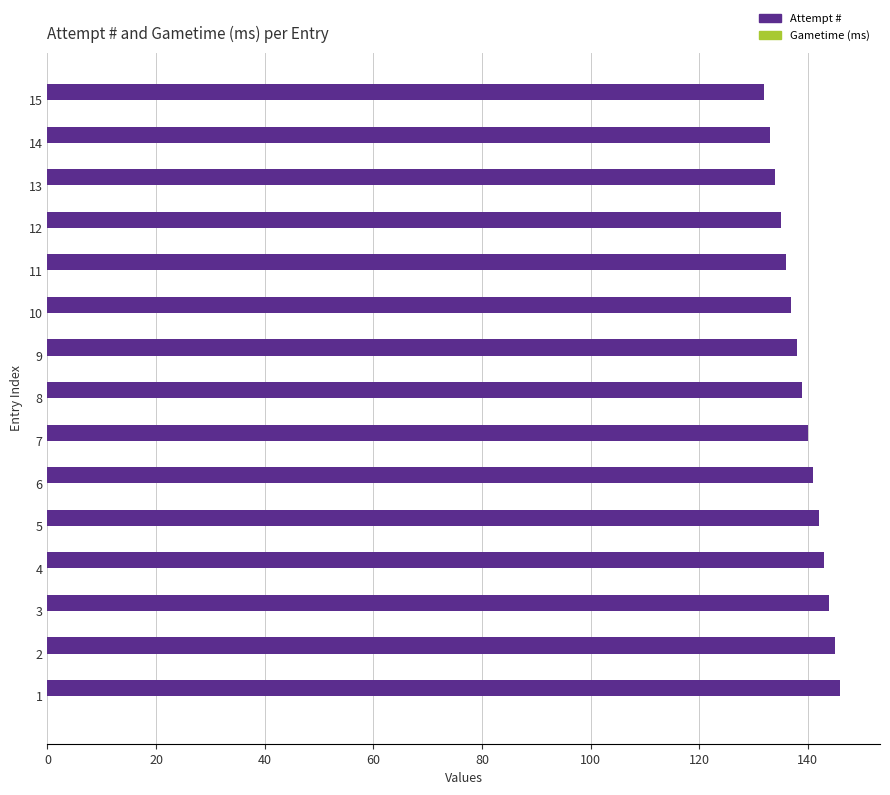

Reading top to bottom, extract all data points from this chart.

132	133	134	135	136	137	138	139	140	141	142	143	144	145	146